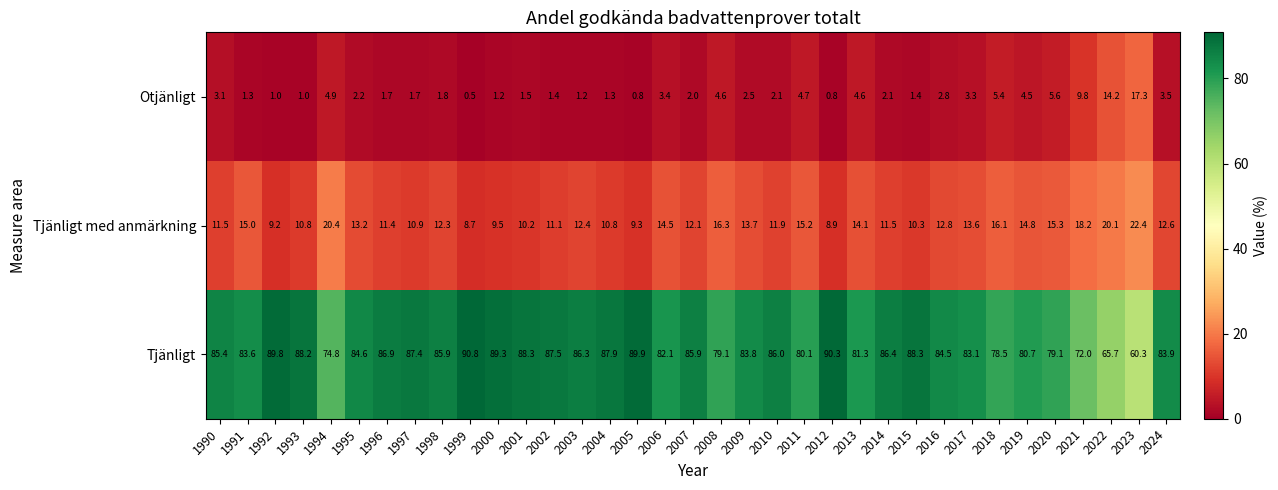

What is the difference between the maximum and minimum values in the Tjänligt series?

30.5